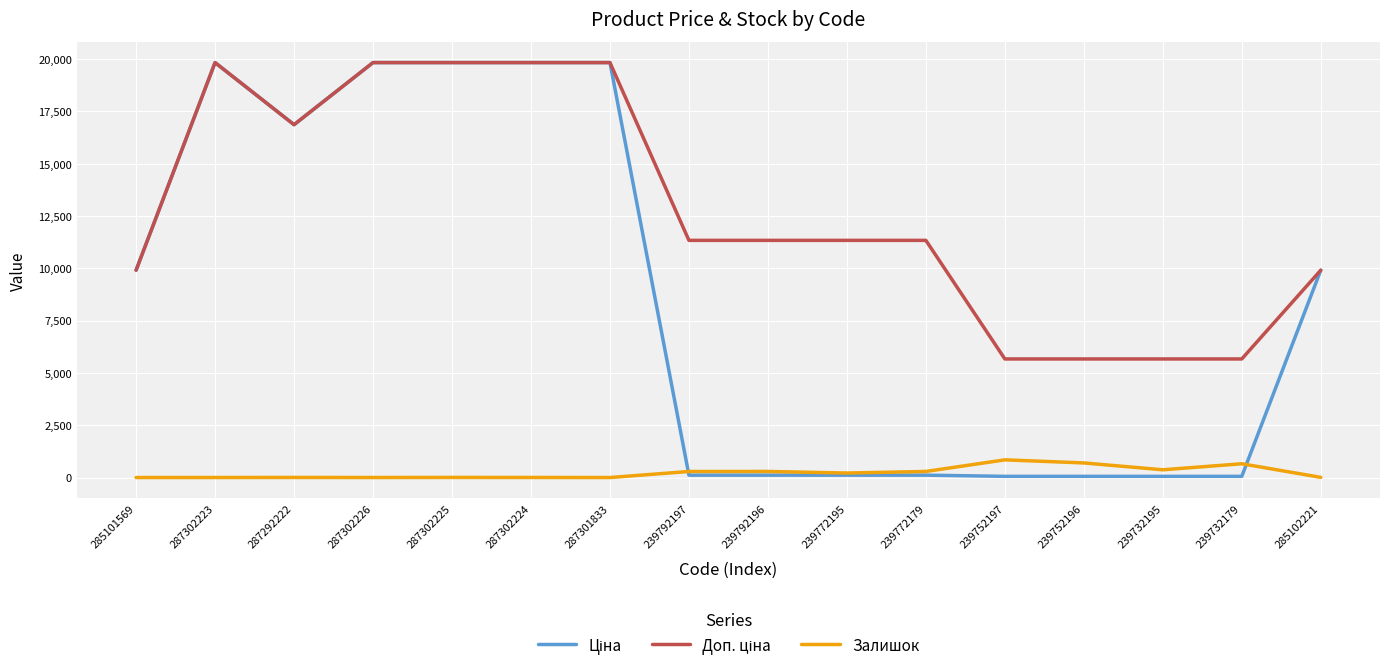

The Залишок series shows 289.0 at 239792197. True or false?

True